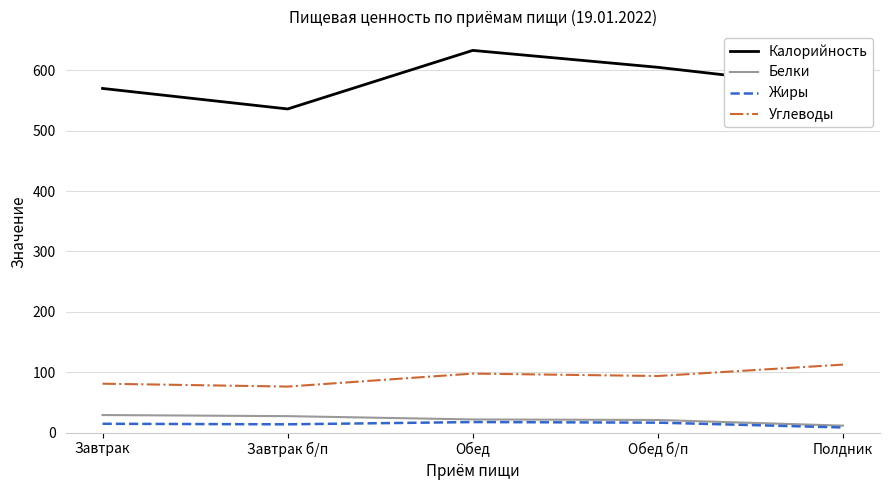

Which series changed the most between Завтрак and Обед?

Калорийность